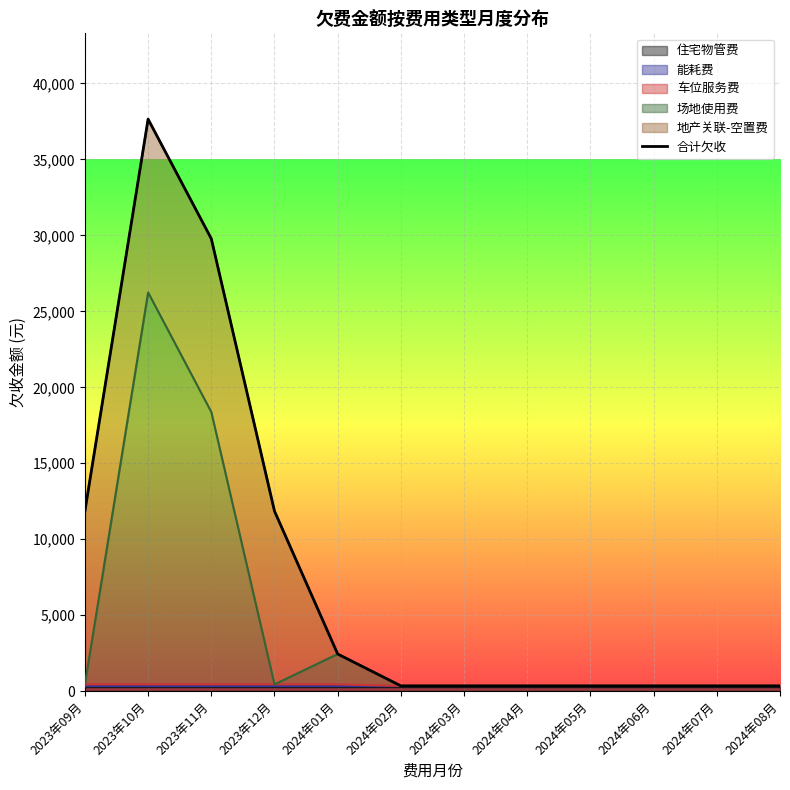

The chart shows a value of 601.8 at 2024年06月. True or false?

False